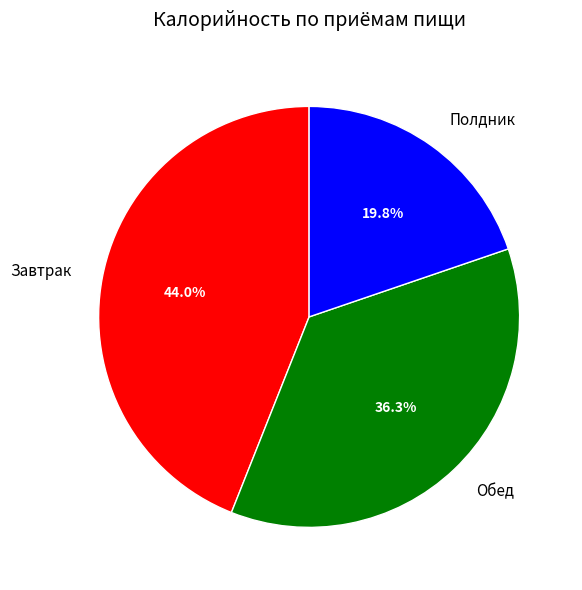

Between Обед and Завтрак, which is larger?

Завтрак